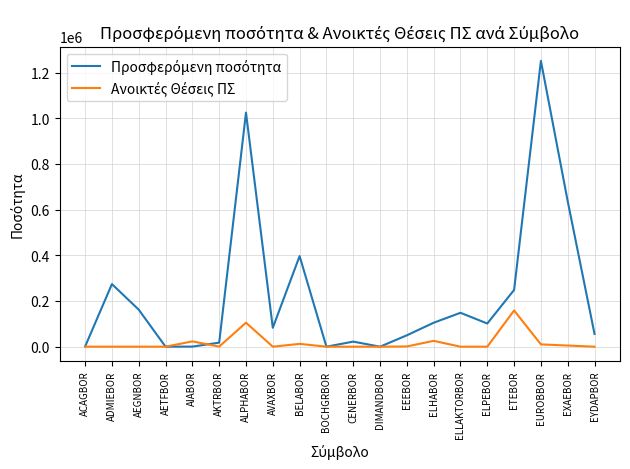

What is the spread (max minus min) of values at ELHABOR?

79253